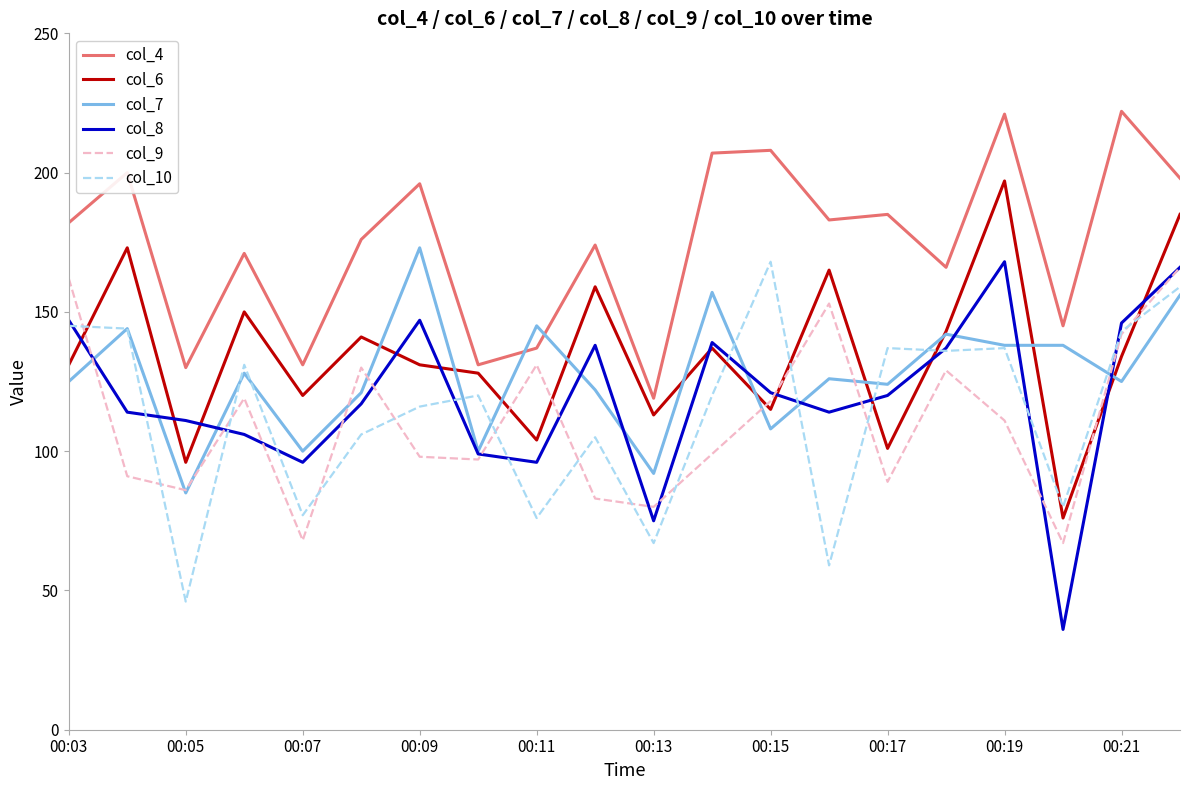

Which series has the widest spread of values?

col_8